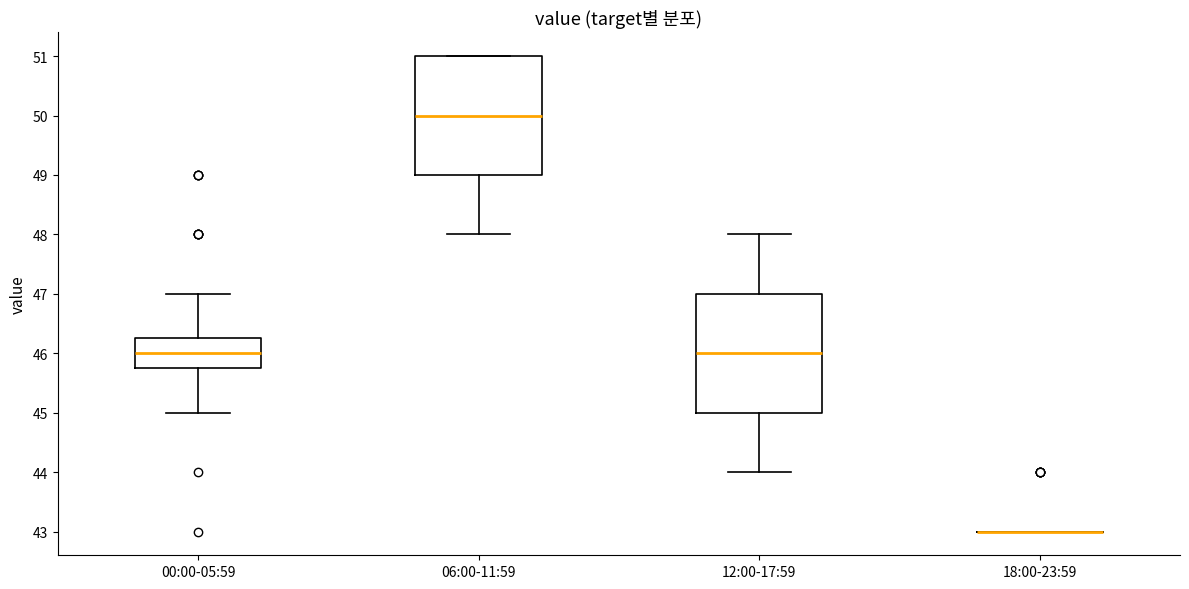

Where is the upper edge of the box for 06:00-11:59 on the y-axis? The values are not printed on the chart, so give them approximately, as read against the axis.

51.0